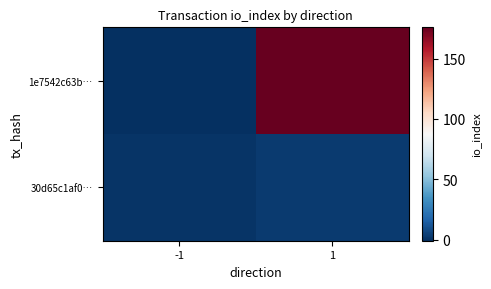

Reading left to right, extract all data points from this chart.

1e7542c63b…: -1=-1	1=176
30d65c1af0…: -1=1	1=3